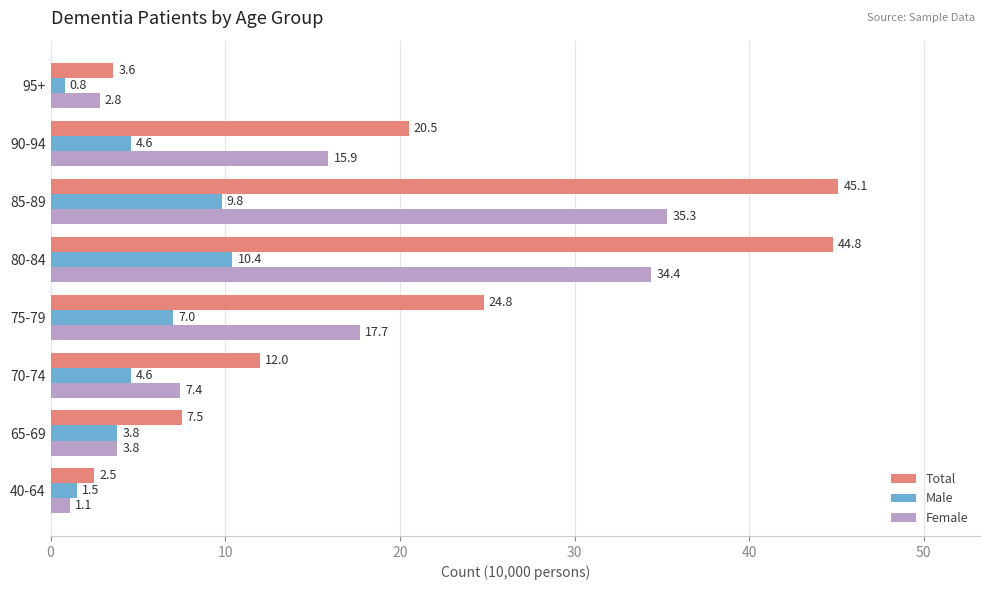

Is it true that Female equals 15.9 at 90-94?

True